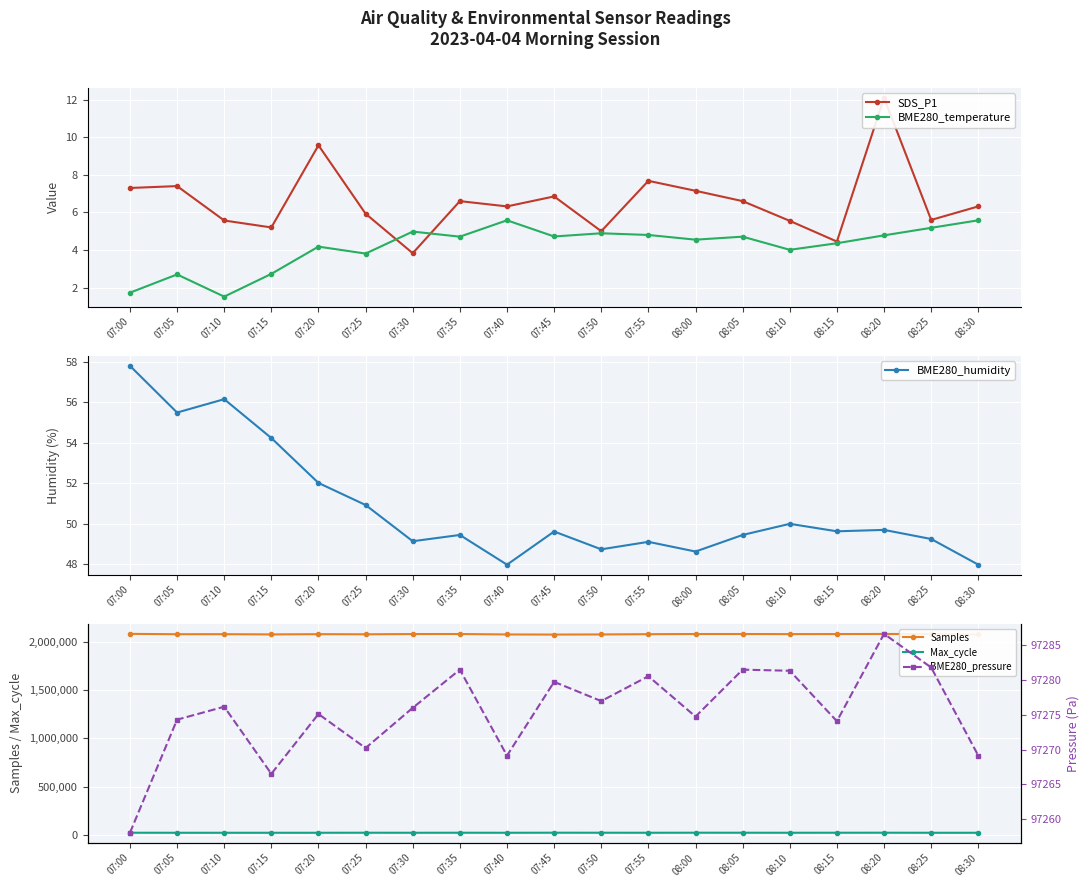

What is the difference between the second highest and minimum values in the BME280_pressure series?

23.7